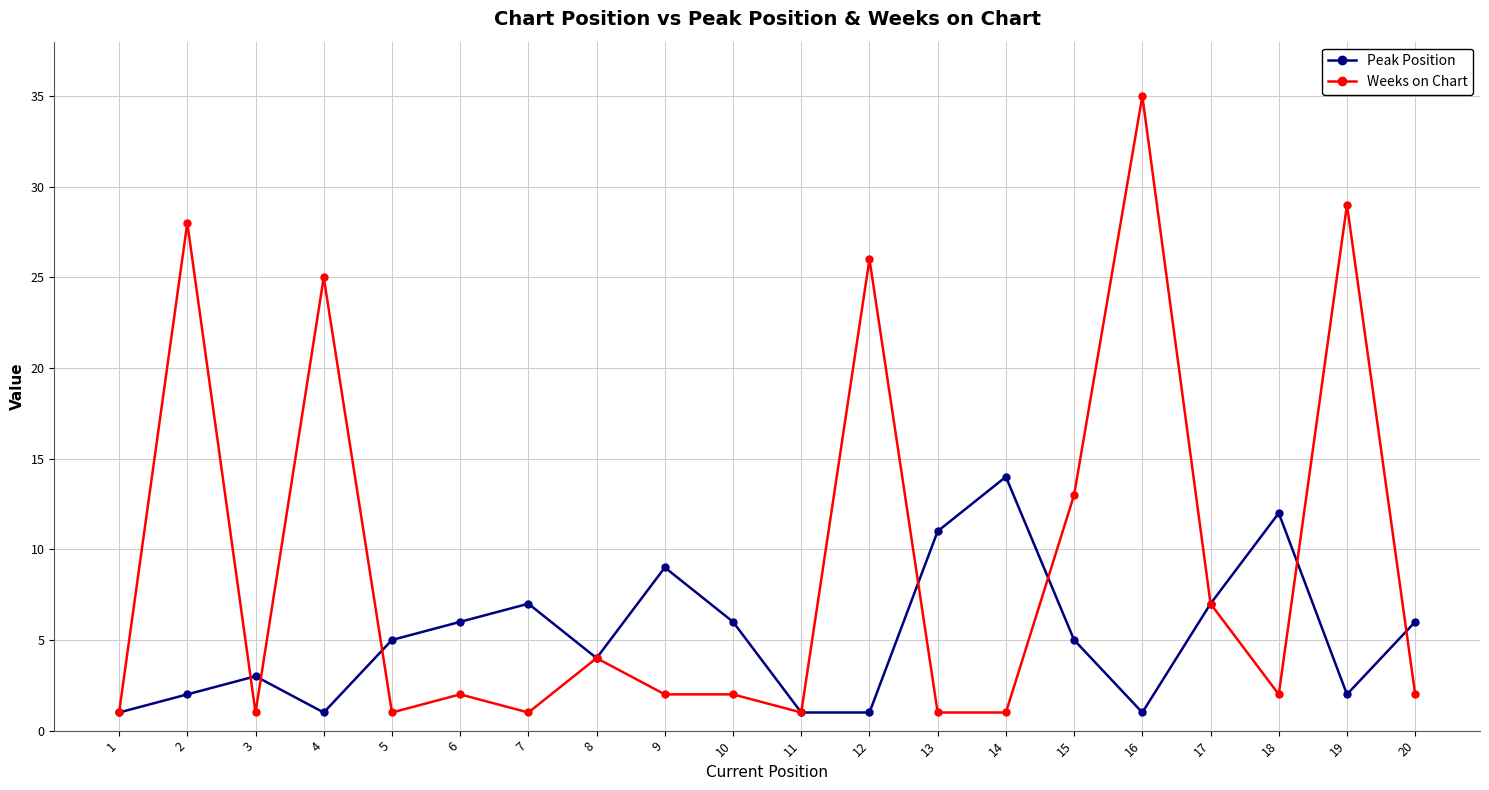

Which series has the largest range (max minus min)?

Weeks on Chart